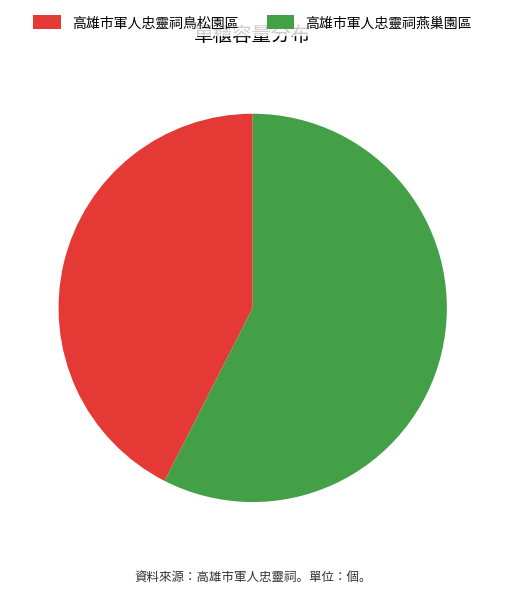

Do 高雄市軍人忠靈祠燕巢園區 and 高雄市軍人忠靈祠鳥松園區 together represent more than half of the pie?

Yes